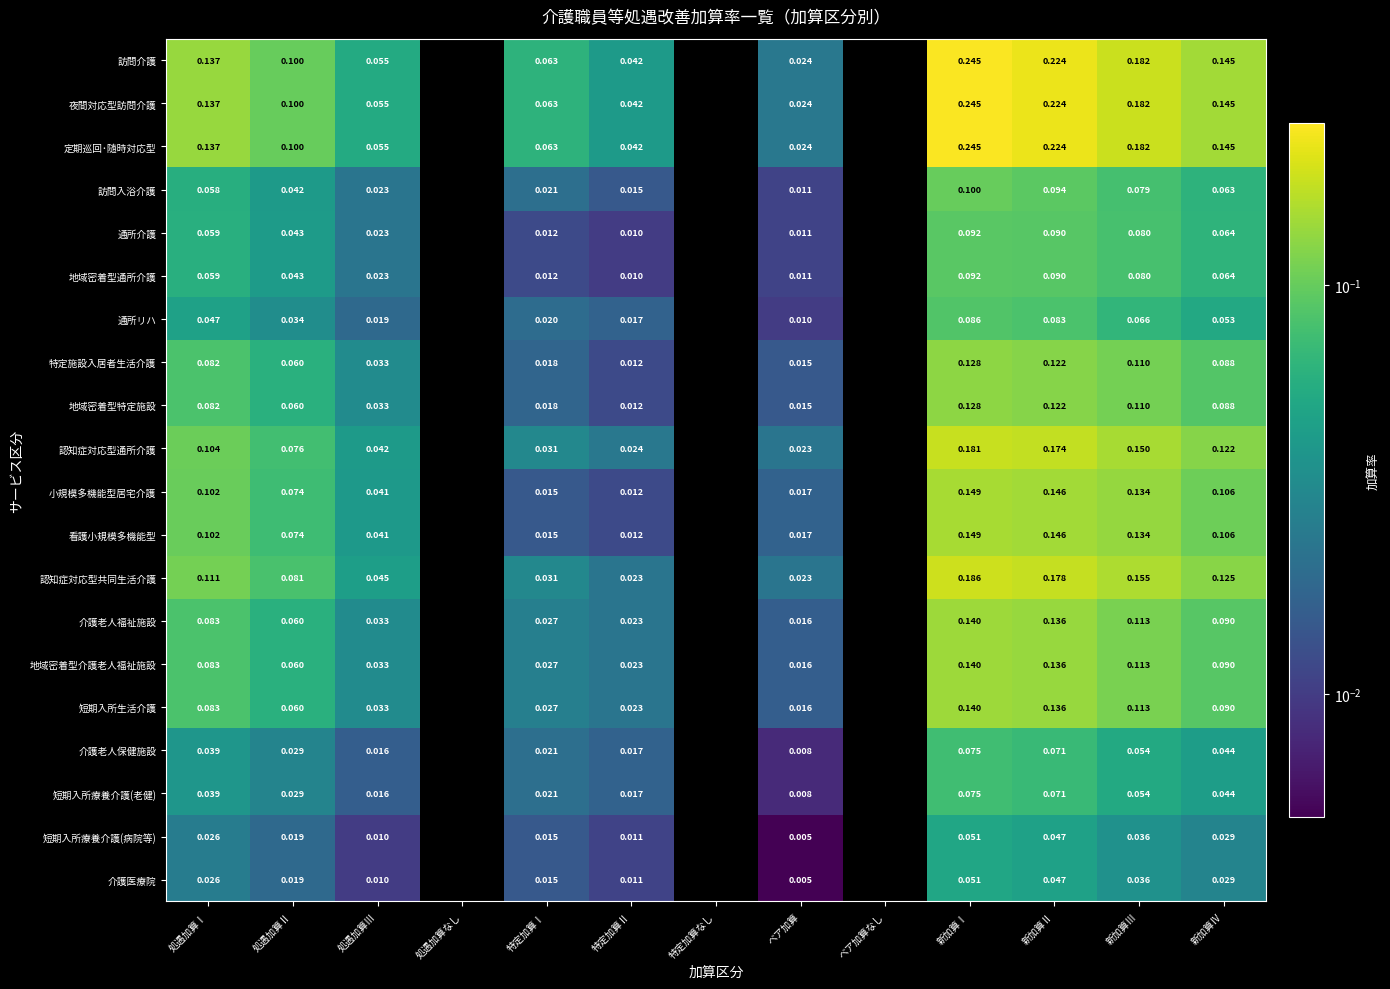

Which label corresponds to the smallest value in the chart?

ベア加算